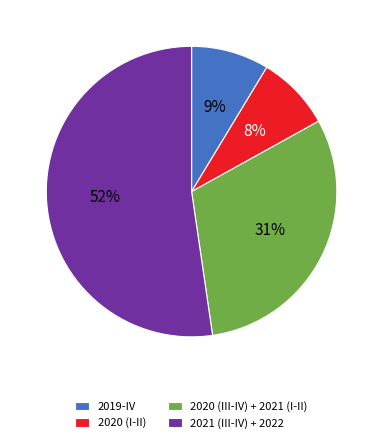

To the nearest percent, what portion does 2019-IV represent?

9%